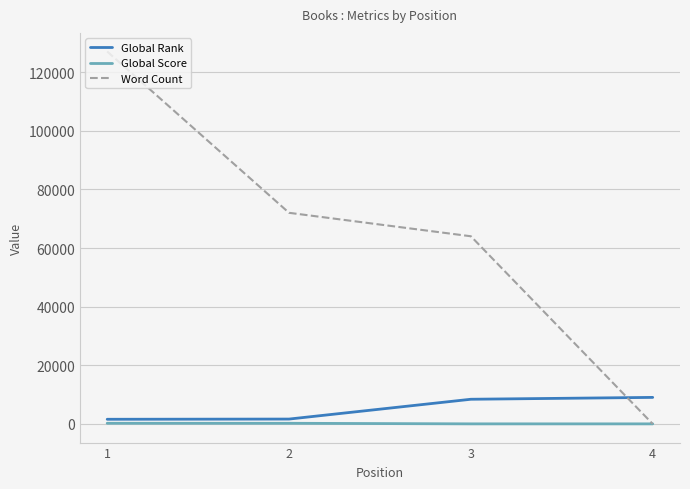

The value of Word Count at 1 is 187561. True or false?

False